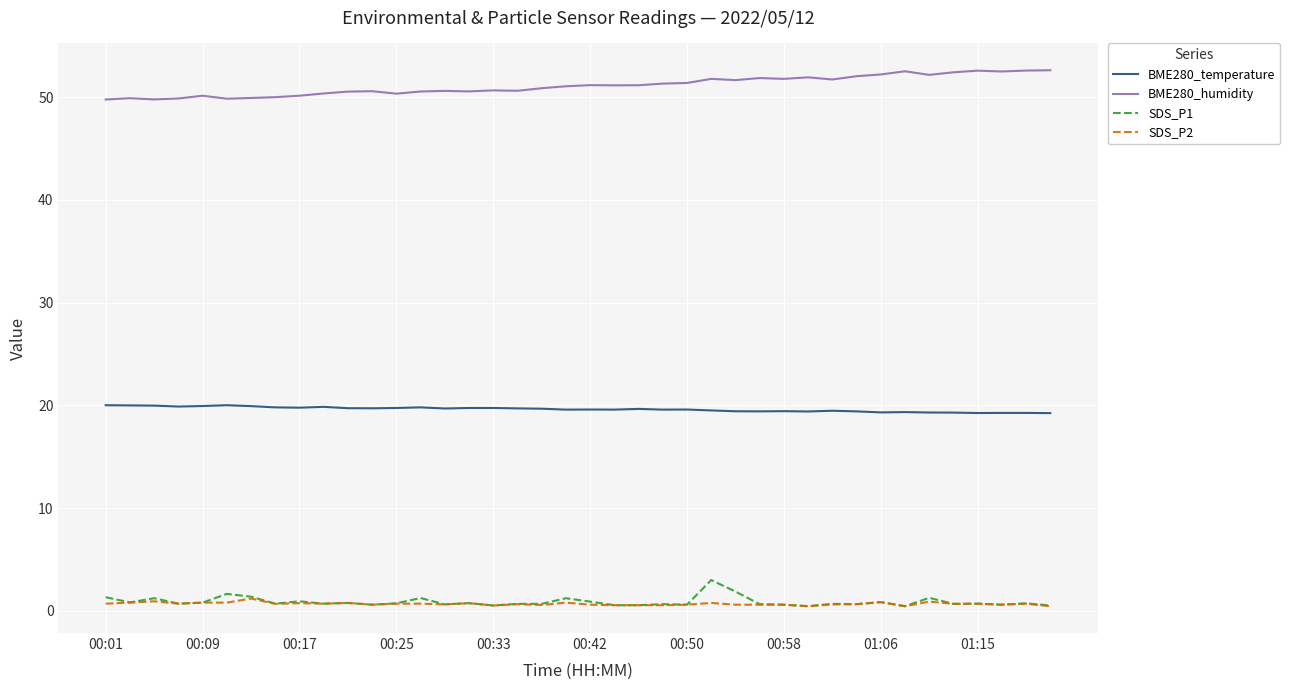

What is the difference between the second highest and second lowest values in the SDS_P2 series?

0.5